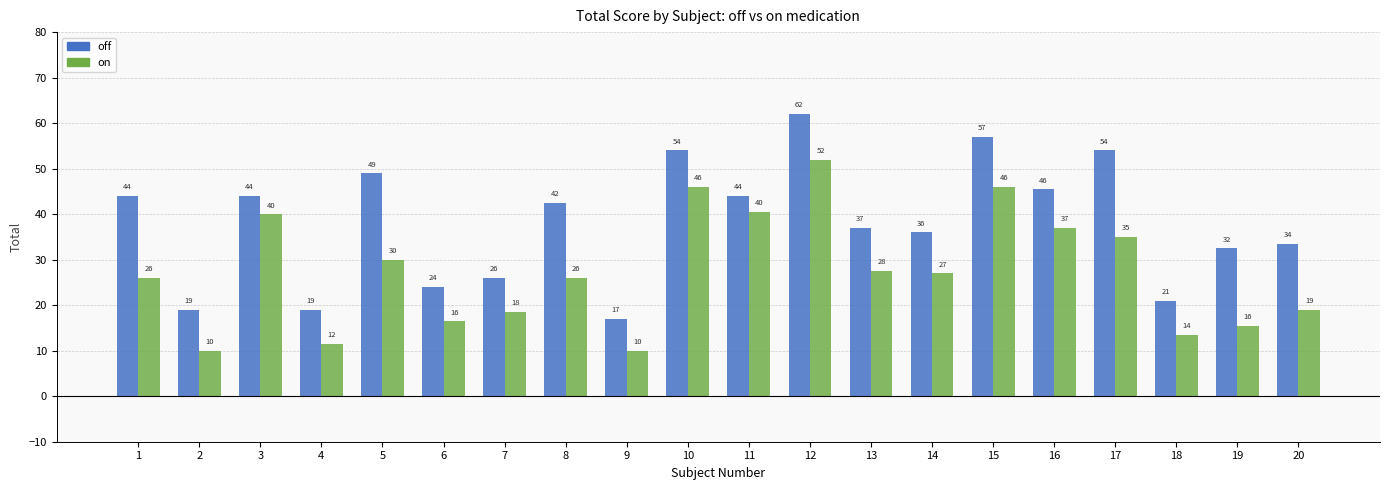

Rank the series at 5 from lowest to highest value.

on, off